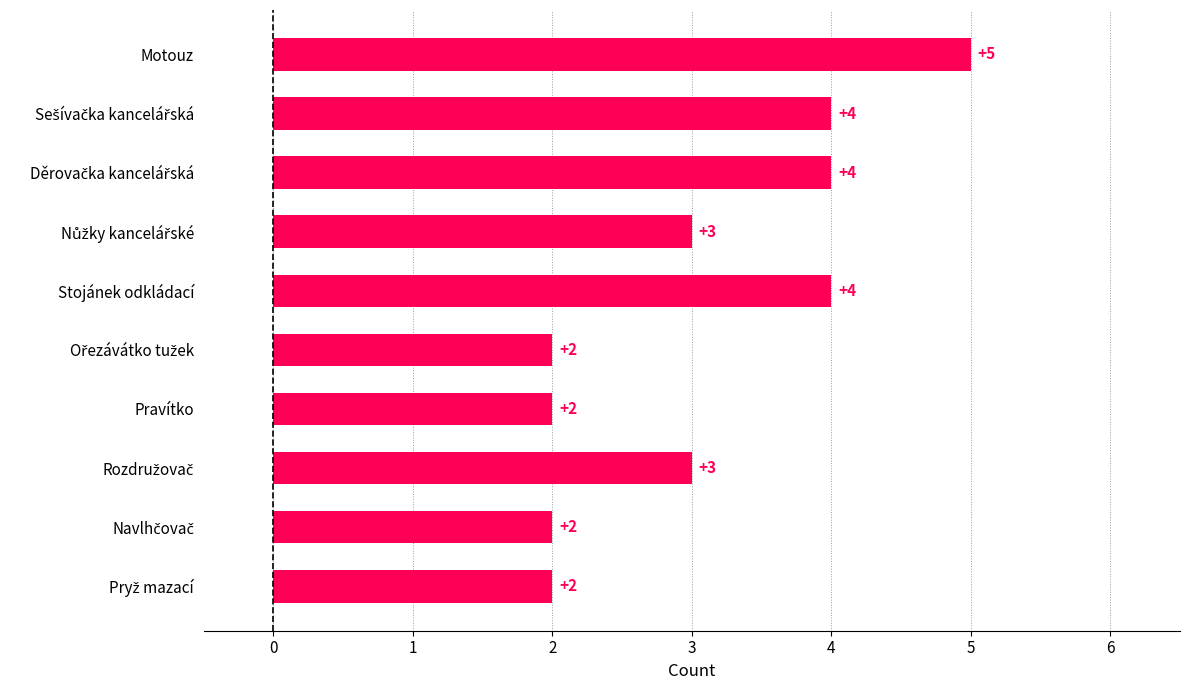

Does the chart contain any negative values?

No